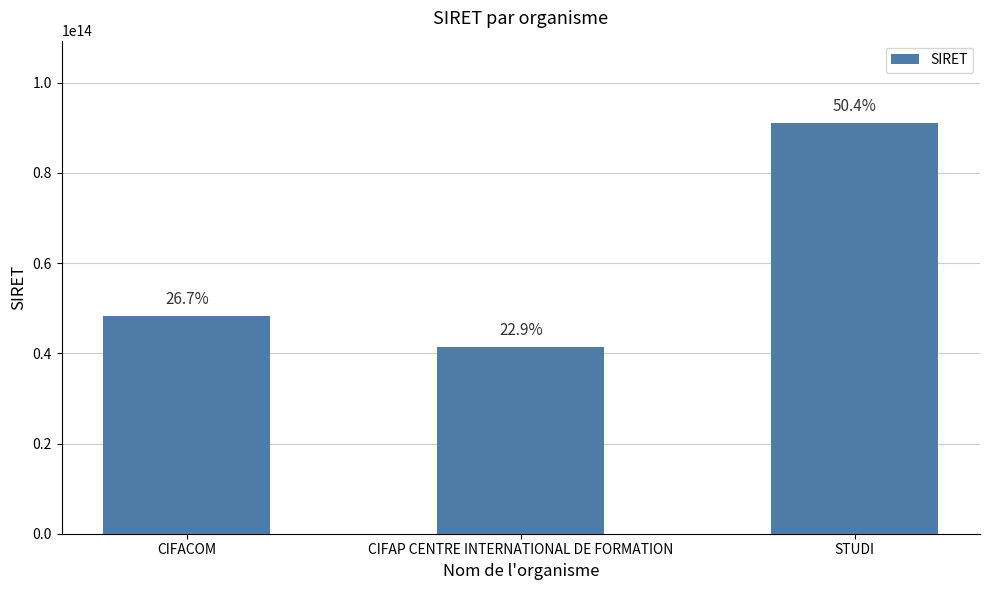

What is the change in value from CIFACOM to CIFAP CENTRE INTERNATIONAL DE FORMATION?

-7014928700003